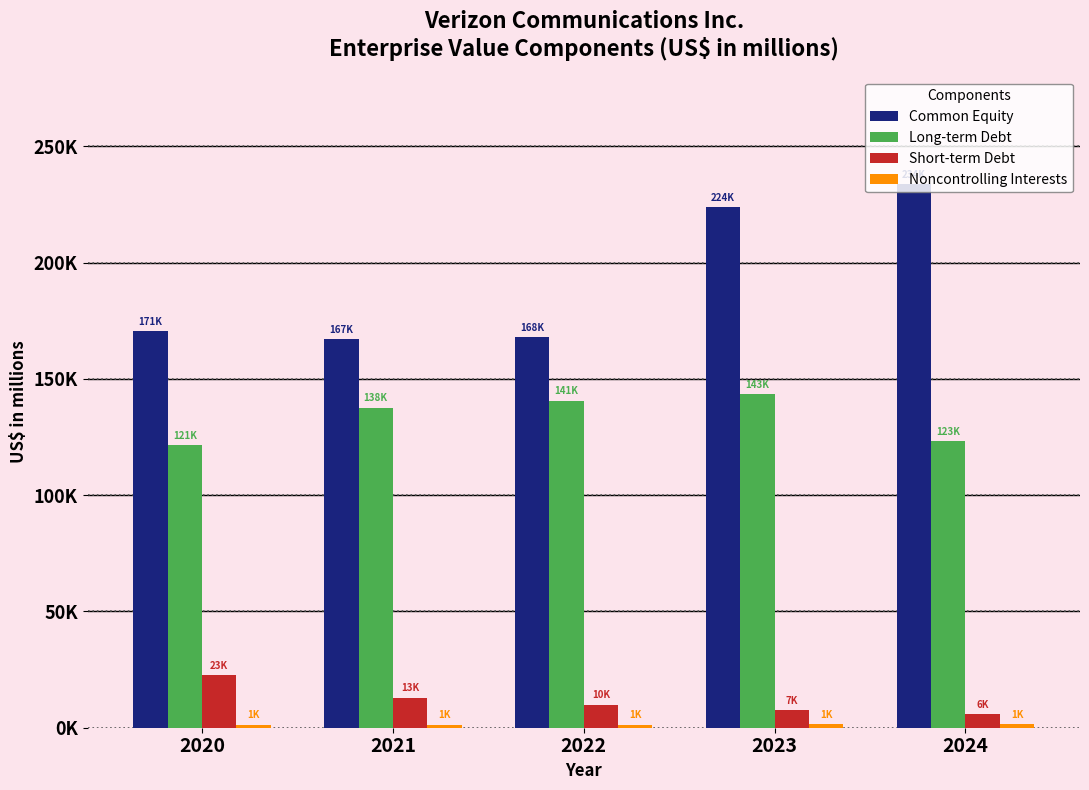

Are the bars grouped side by side (vs. stacked)?

Yes